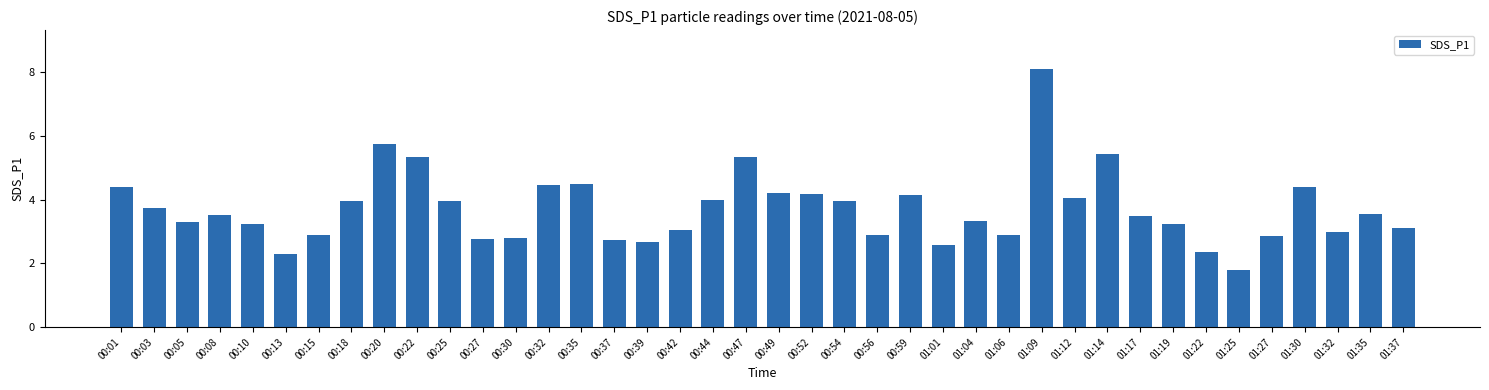

What position from the right is 00:39?

24